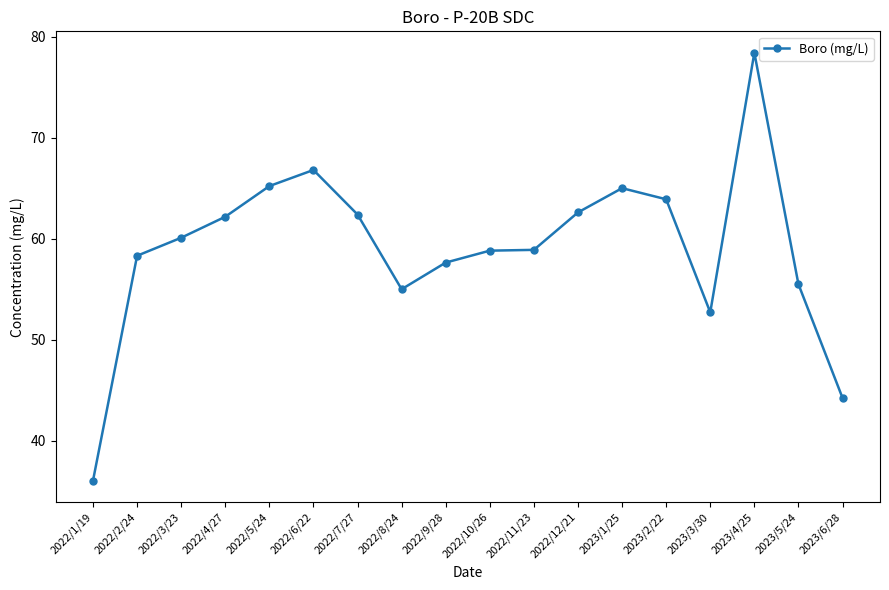

How many values exceed 60?

9